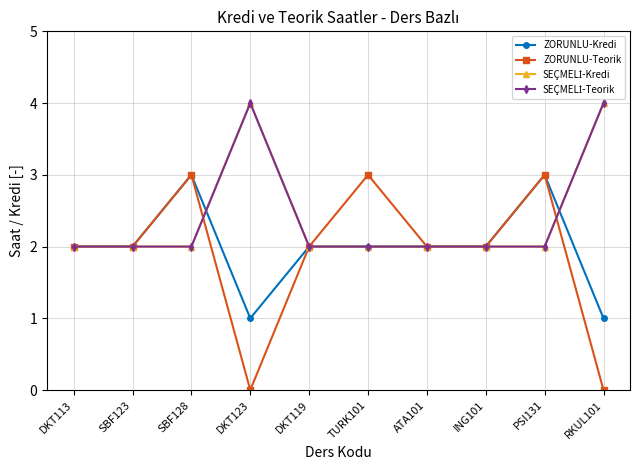

Is the value of SEÇMELİ-Teorik at TURK101 greater than the value of SEÇMELİ-Kredi at ATA101?

No